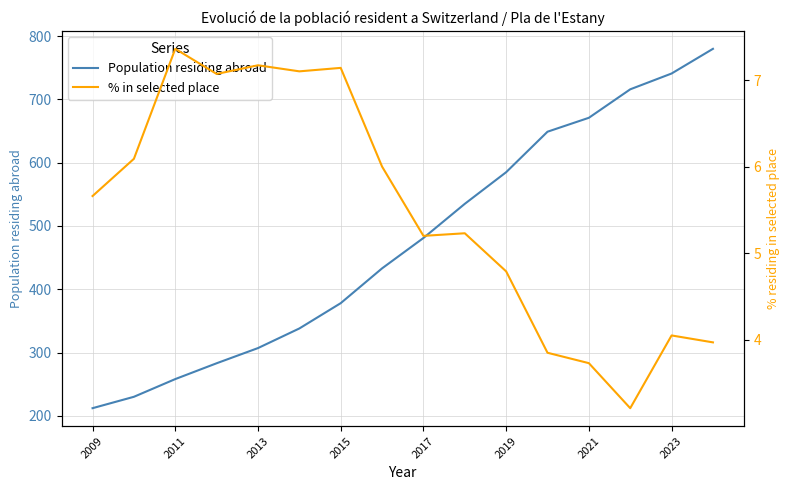

True or false: Population residing abroad has a value of 135 at 2013.

False